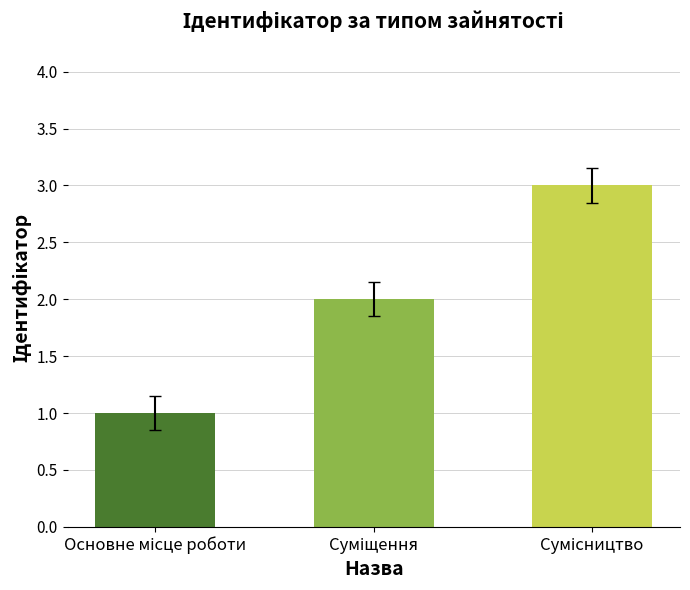

What is the value of the 2nd bar from the left?

2